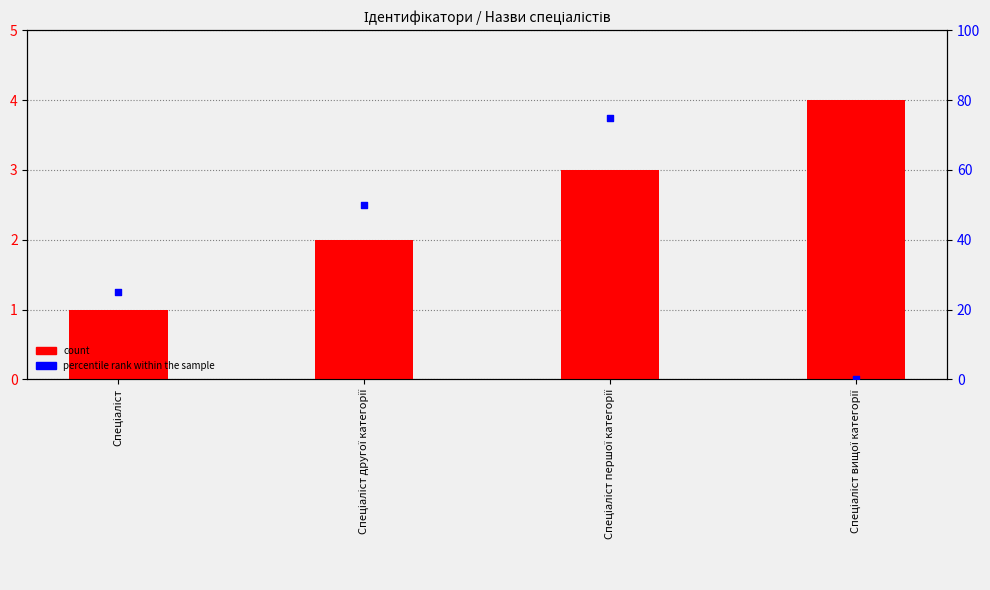

Is the value of percentile rank within the sample at Спеціаліст другої категорії greater than the value of count at Спеціаліст вищої категорії?

Yes